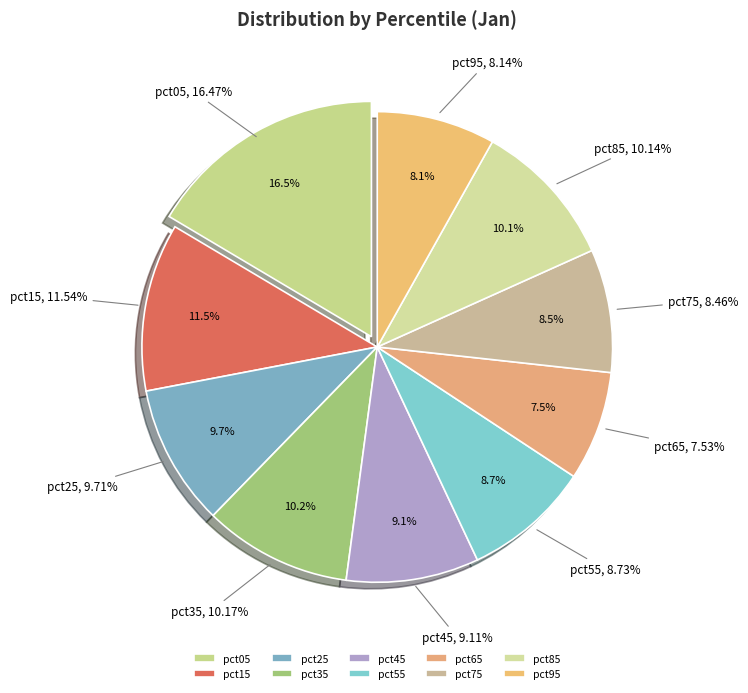

Rank the categories by value from highest to lowest.

pct05, pct15, pct35, pct85, pct25, pct45, pct55, pct75, pct95, pct65